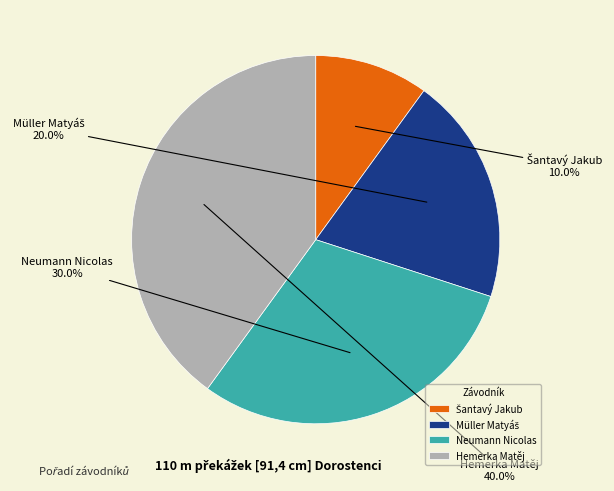

To the nearest percent, what is the average slice percentage?

25%